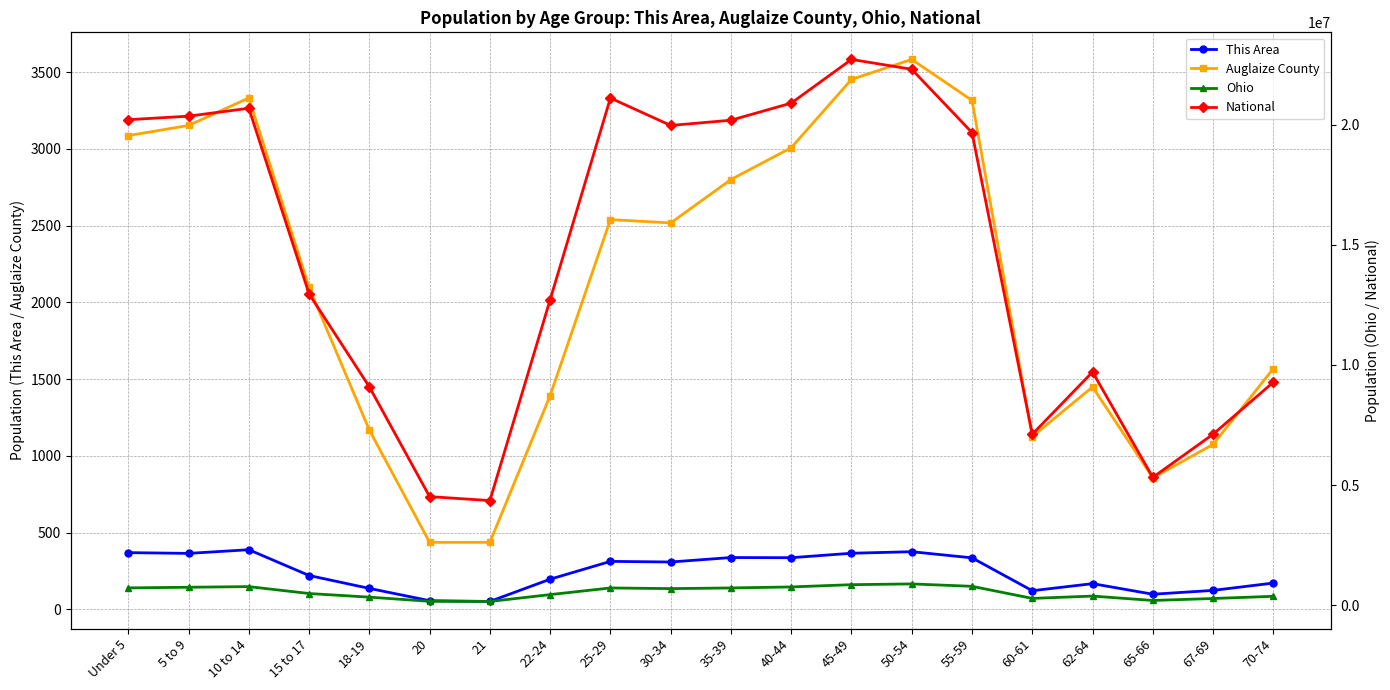

At 15 to 17, list the series in order from largest to smallest.

National, Ohio, Auglaize County, This Area